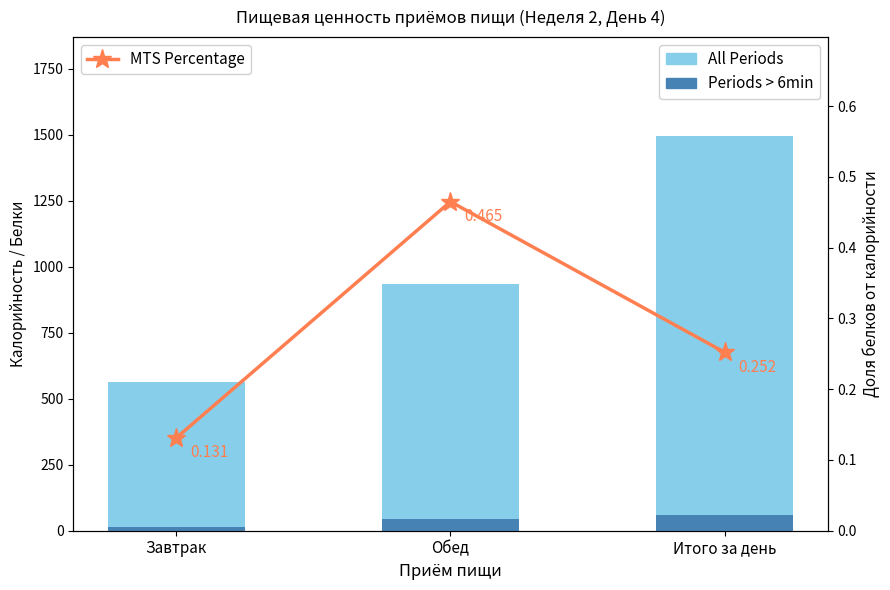

What is the value of the Periods > 6min bar at the 2nd from the left?

44.4